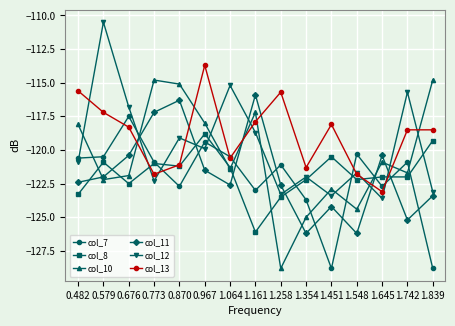

List the series in order of their peak value, highest first.

col_12, col_13, col_10, col_11, col_7, col_8